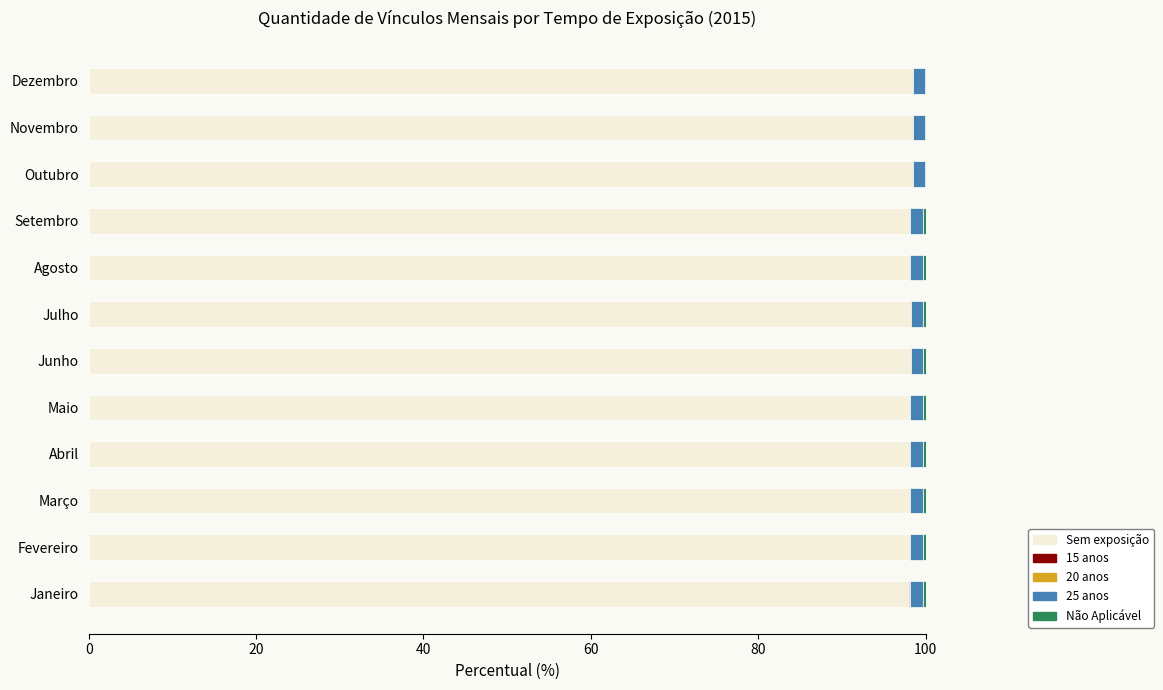

What is the maximum value for Sem exposição?

98.4